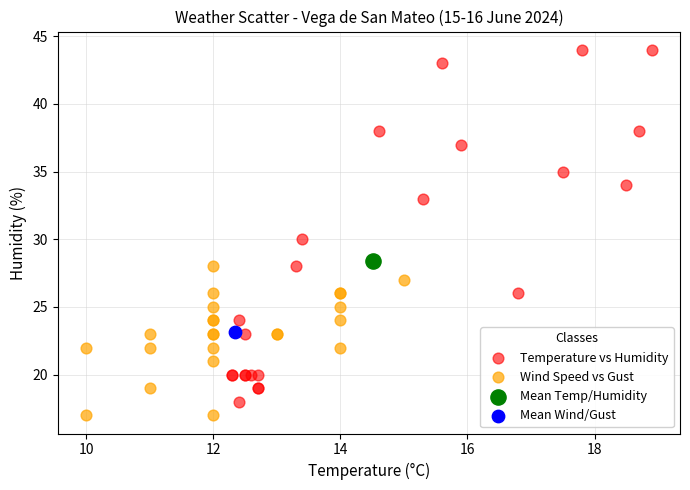

What are all the series names shown in the legend?

Temperature vs Humidity, Wind Speed vs Gust, Mean Temp/Humidity, Mean Wind/Gust